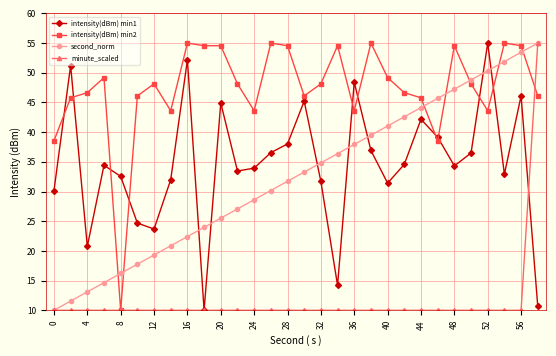

What is the value of the intensity(dBm) min1 point at the 12th from the left?

33.5